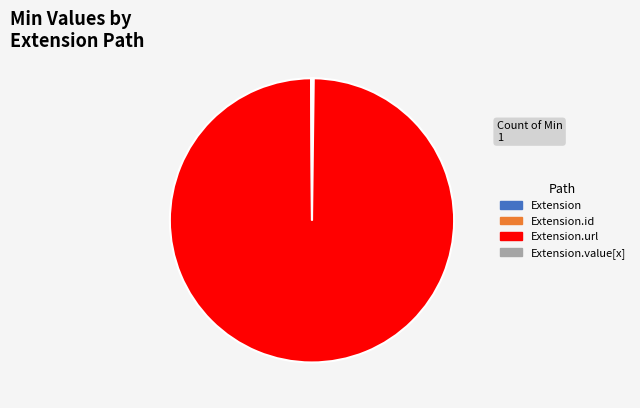

Does any single category account for the majority?

Yes